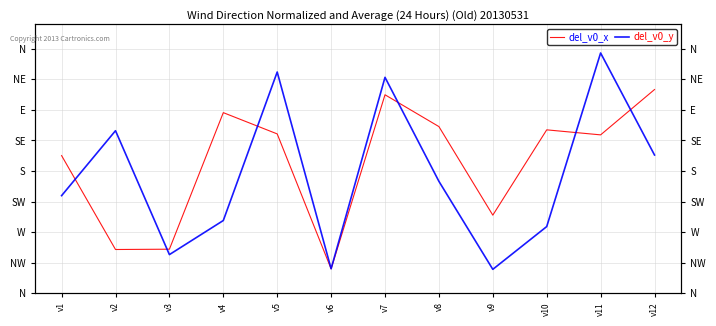

How many data points in del_v0_x are less than 3?

5